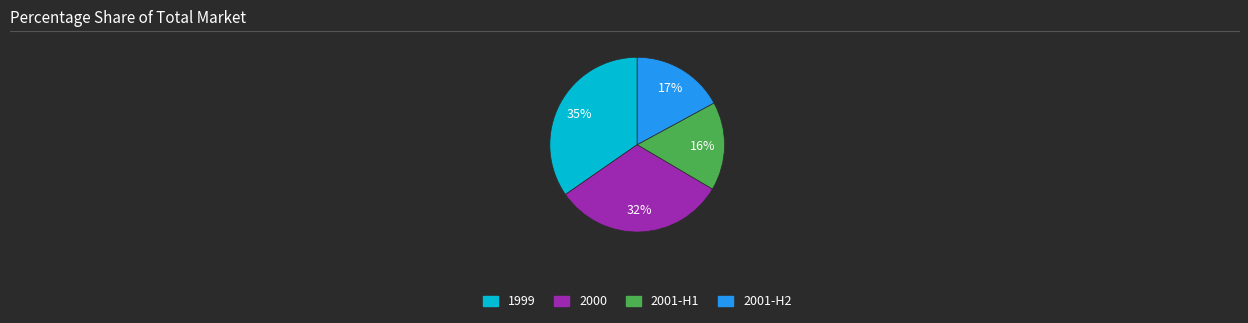

What is the ratio of the value at 1999 to the value at 2000?

1.1